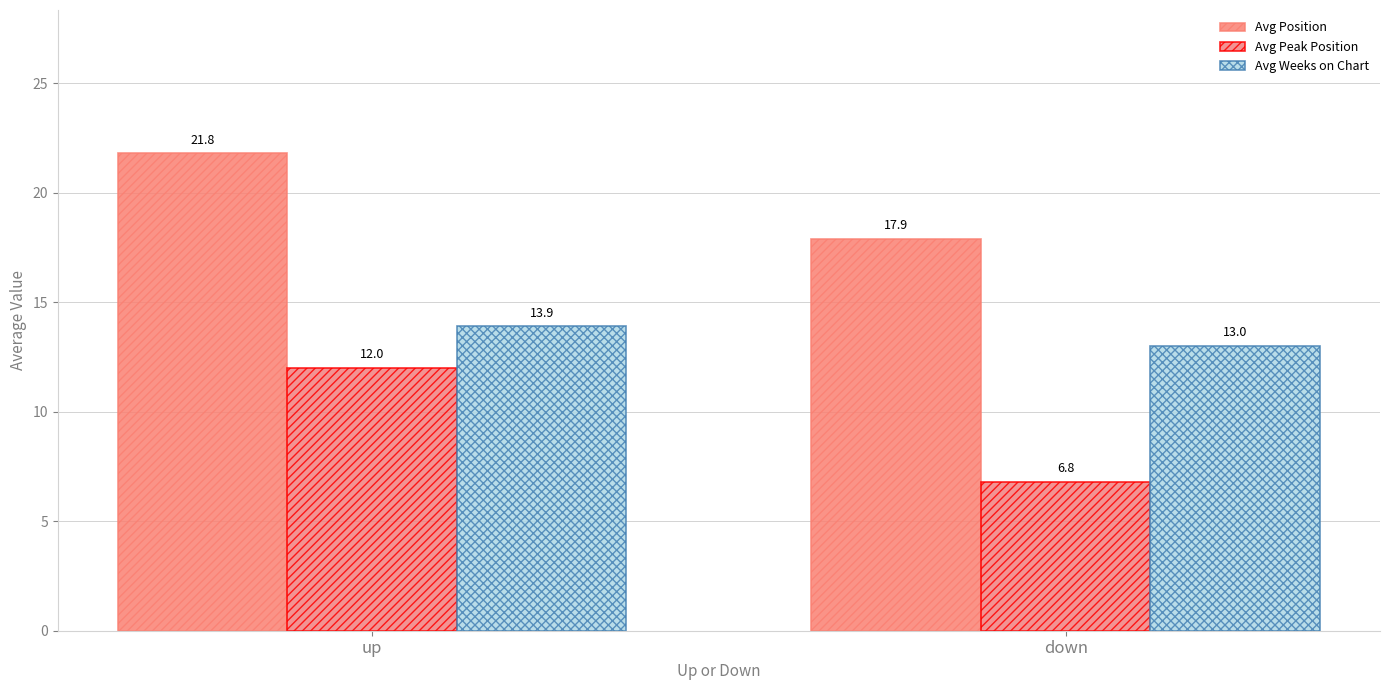

At which category is the sum across all series the highest?

up